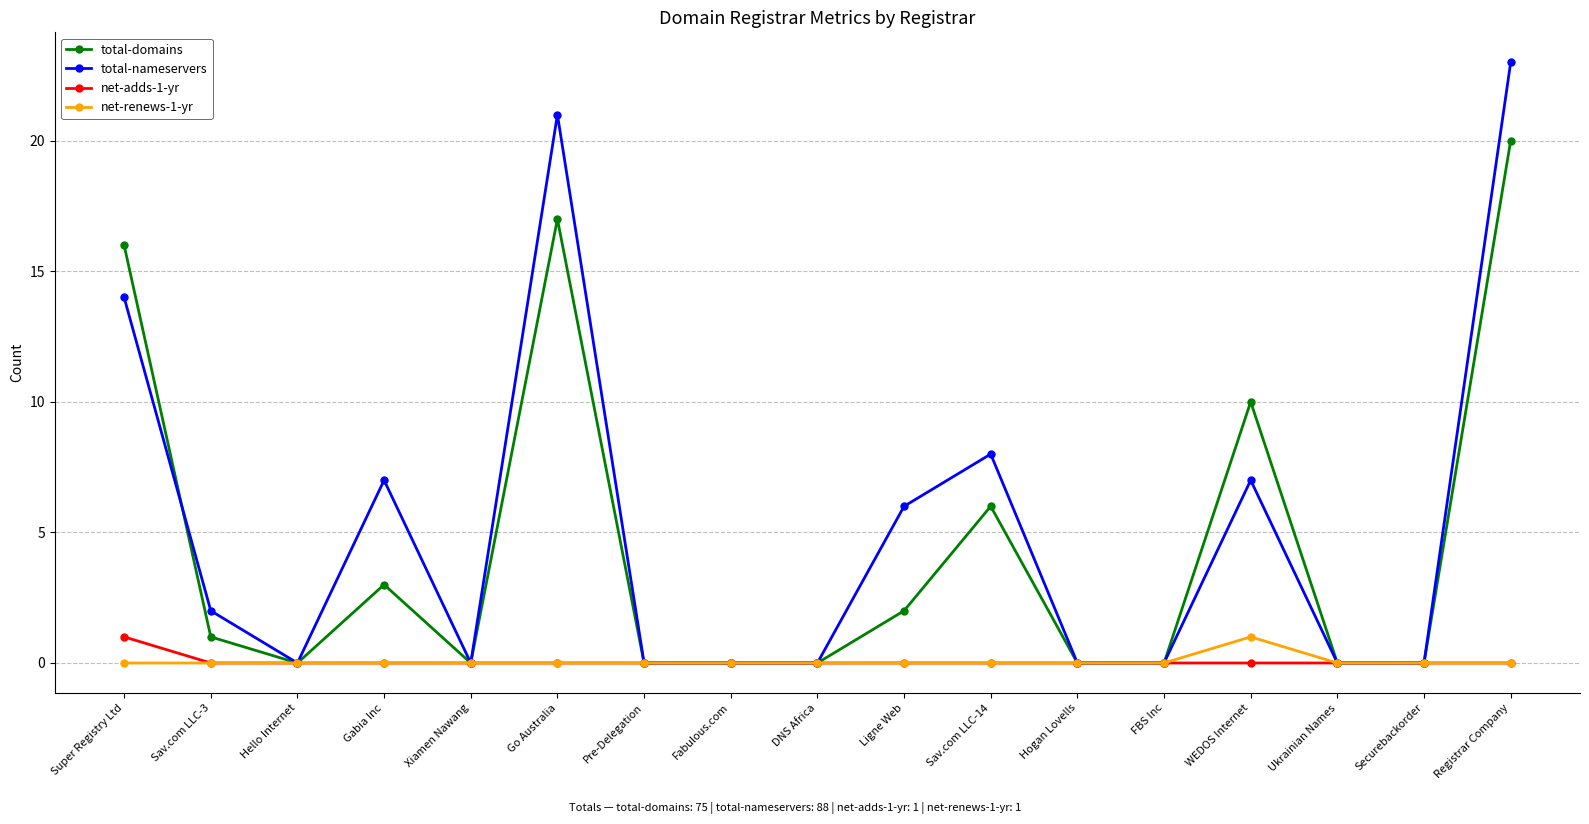

What is the label of the 8th point from the left?

Fabulous.com